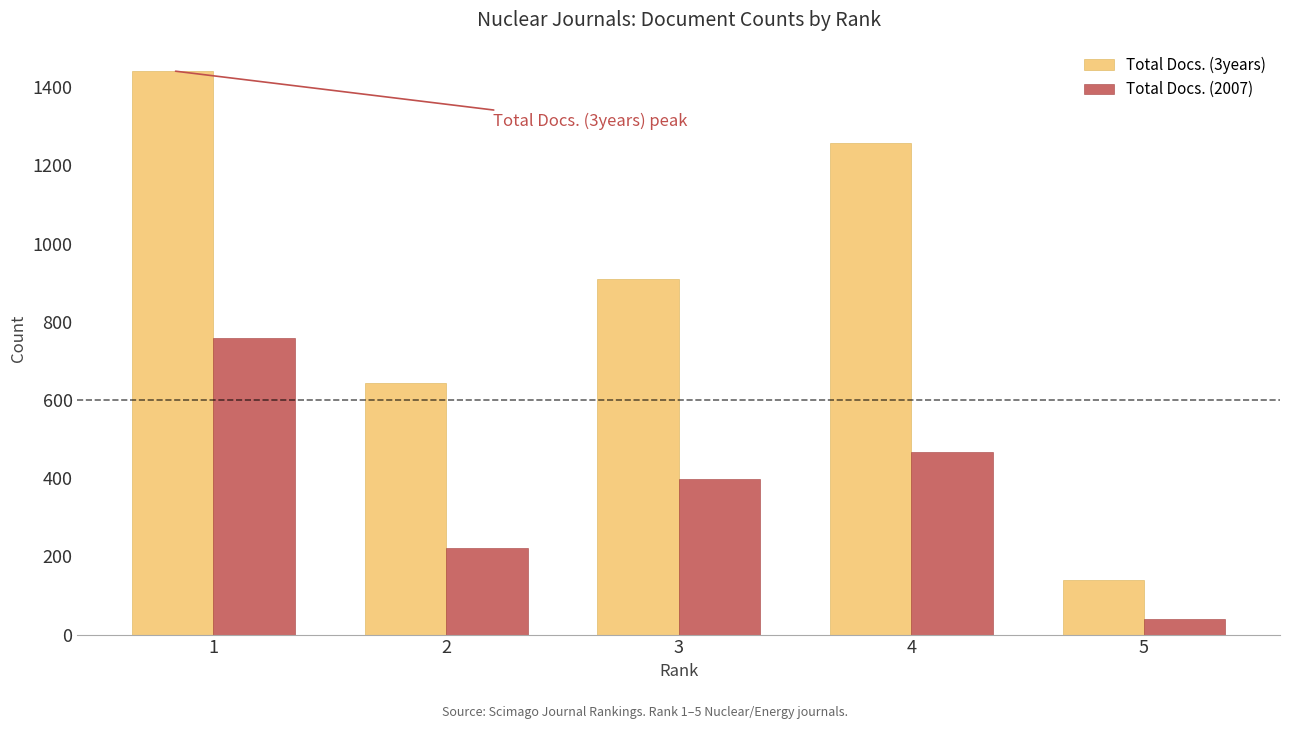

List the series in order of their overall mean, lowest first.

Total Docs. (2007), Total Docs. (3years)